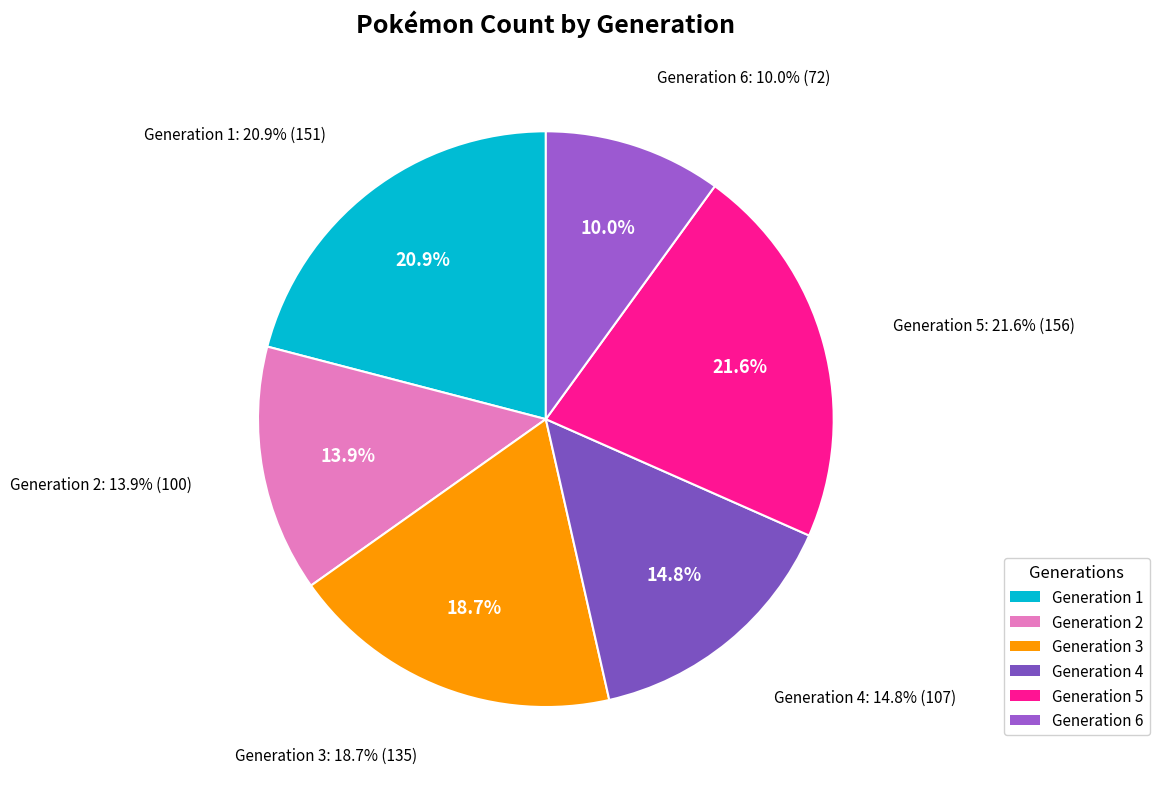

To the nearest percent, what portion does 9 represent?

10%